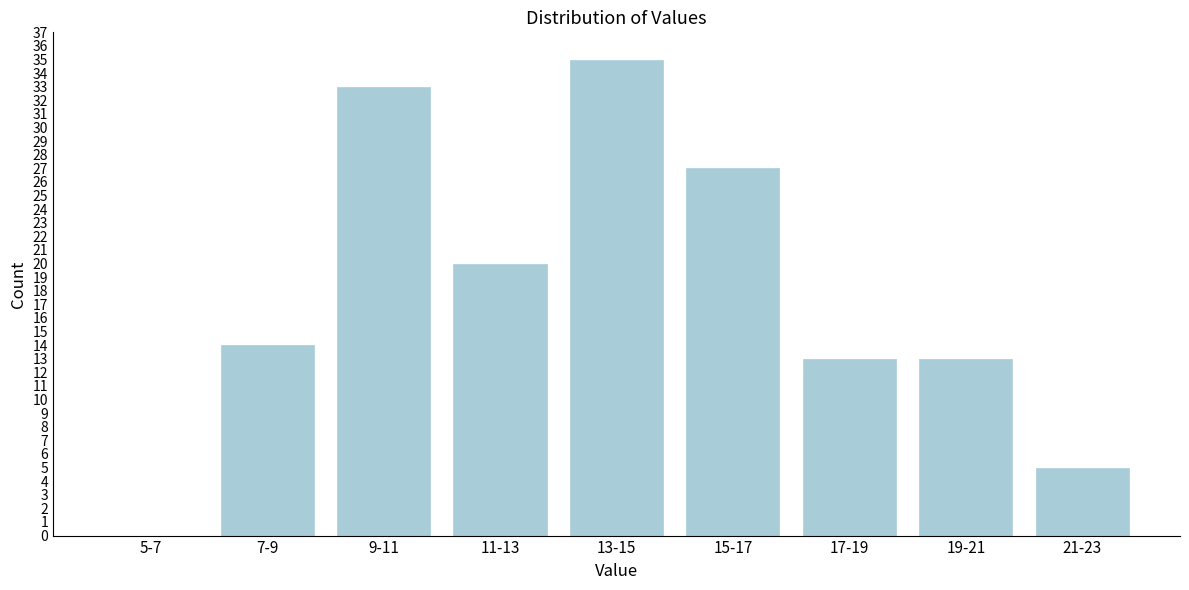

Reading left to right, extract all data points from this chart.

5-7=0	7-9=14	9-11=33	11-13=20	13-15=35	15-17=27	17-19=13	19-21=13	21-23=5